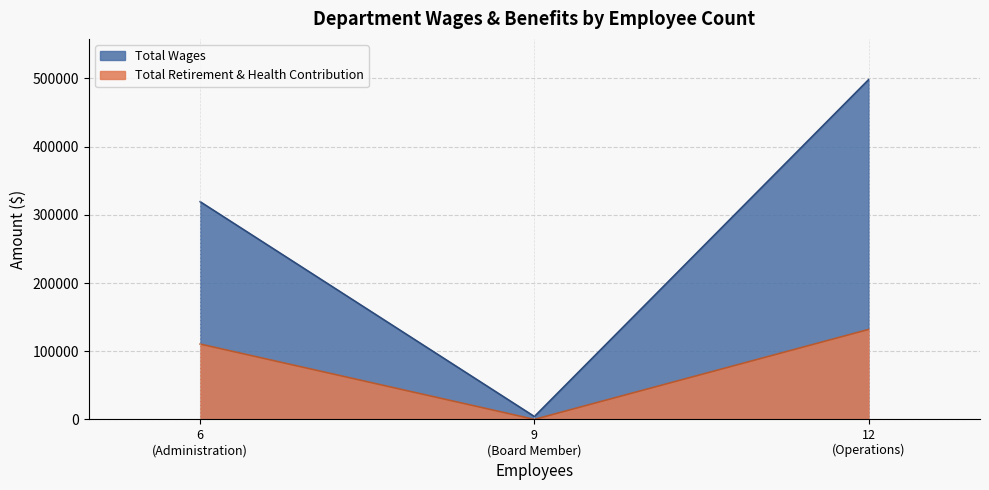

Rank the series by their average value, from lowest to highest.

Total Retirement & Health Contribution, Total Wages